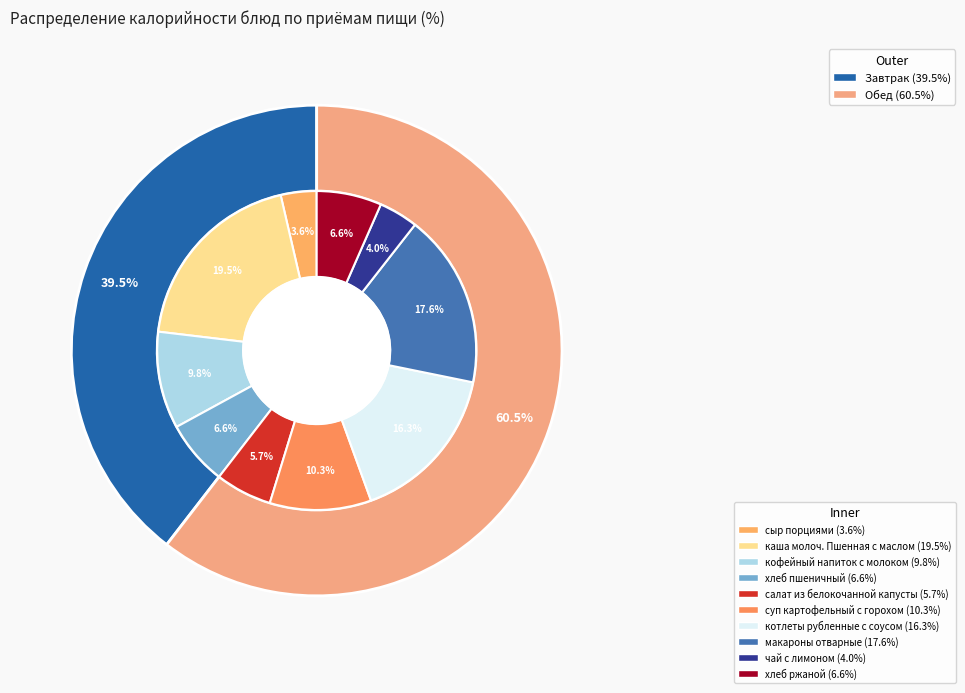

How many slices are in this pie chart?

10